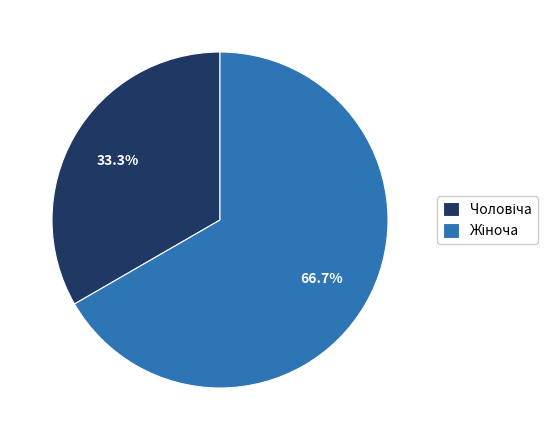

Is there any slice that represents more than half of the pie?

Yes